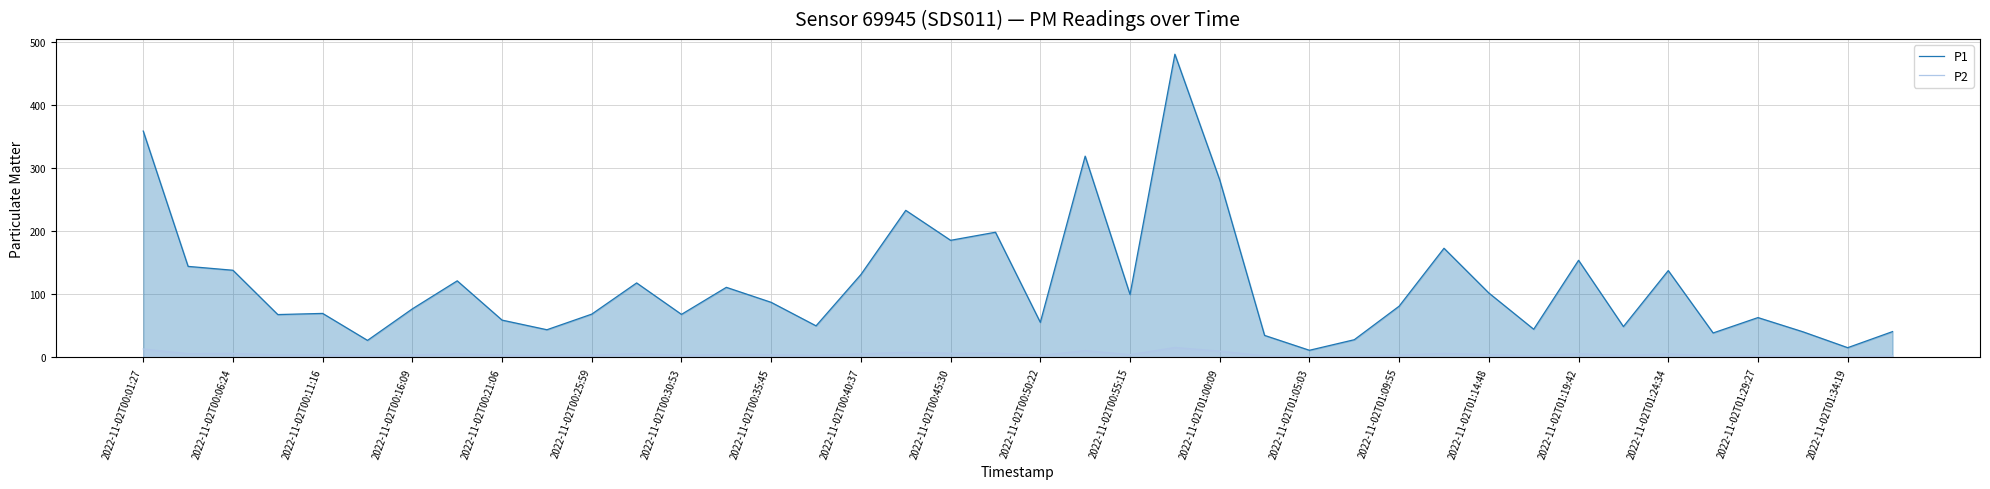

Rank the series at 2022-11-02T00:35:45 from highest to lowest value.

P1, P2